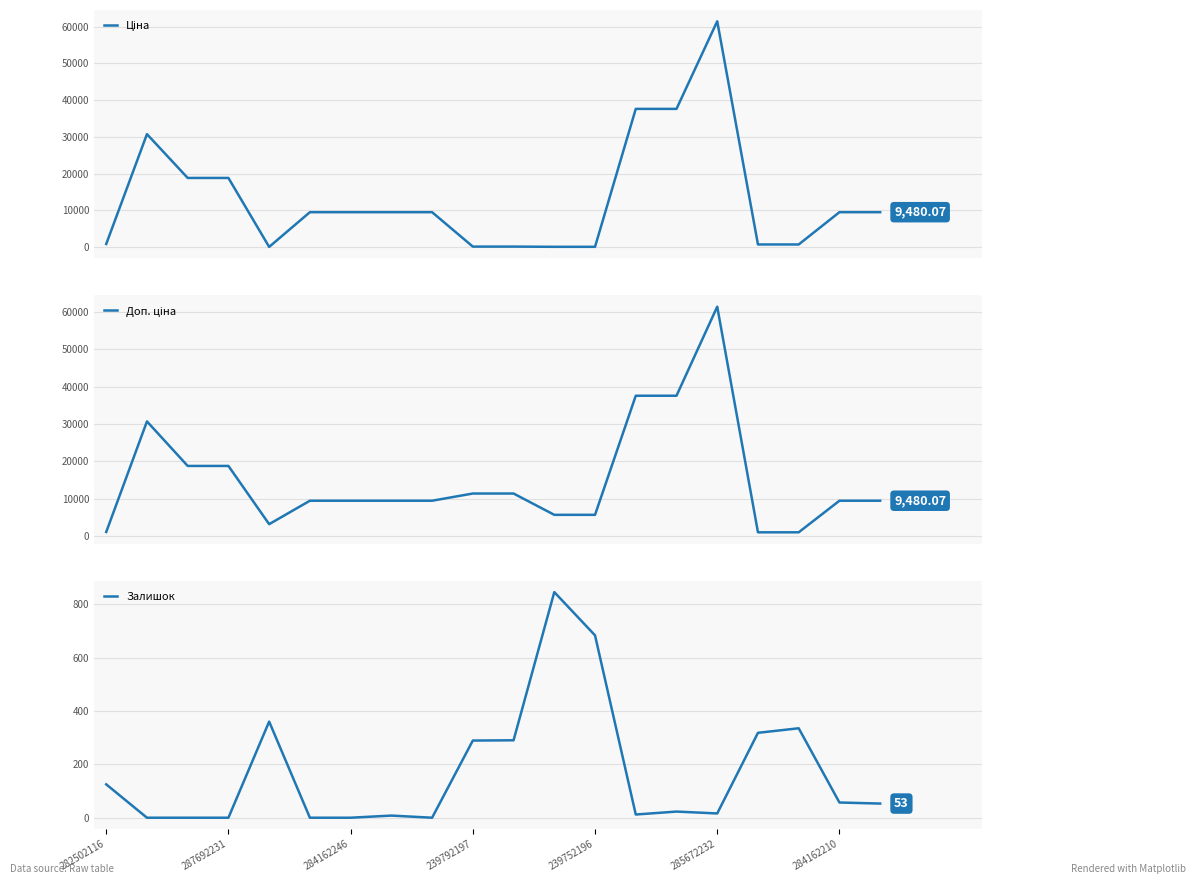

The value of Залишок at 282502116 is 222.5. True or false?

False